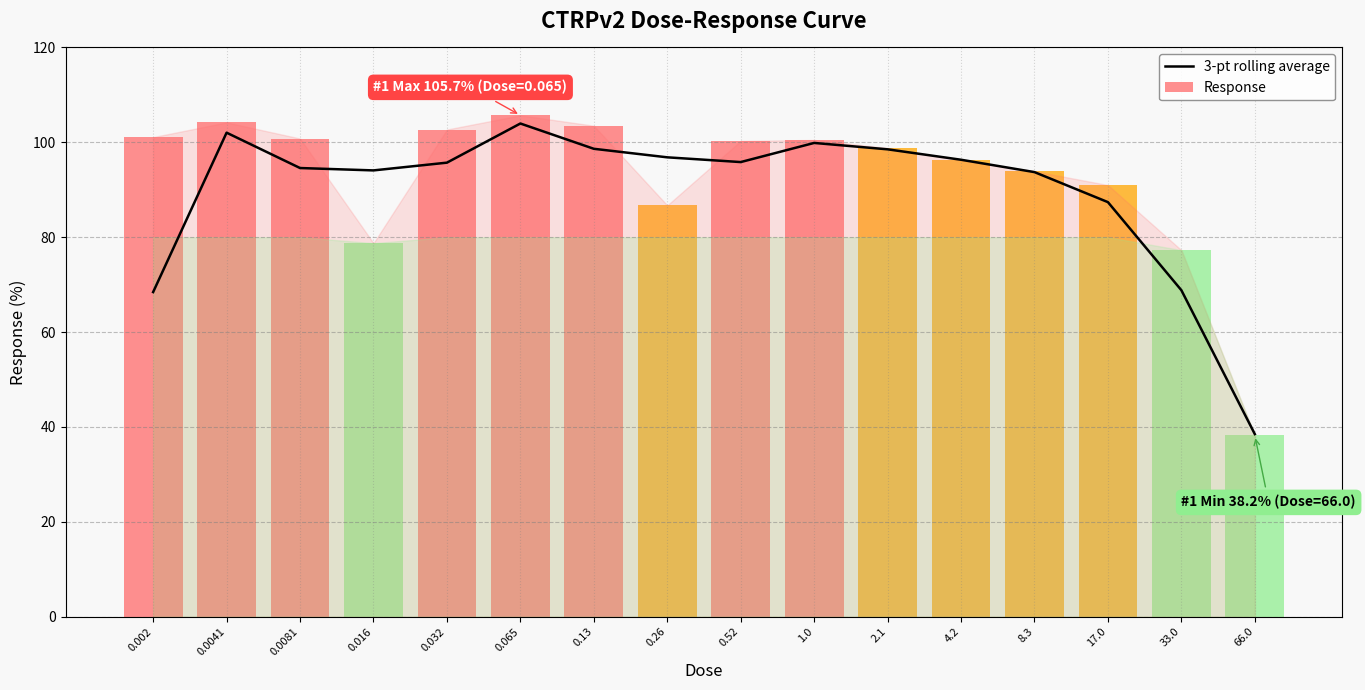

Are the bars horizontal?

No